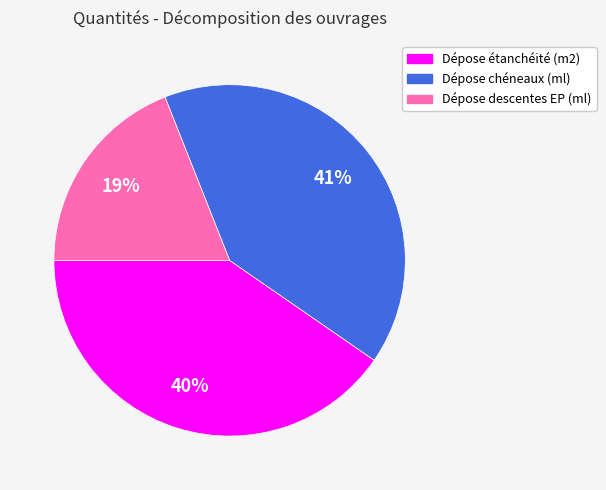

Combined, do Dépose chéneaux (ml) and Dépose descentes EP (ml) account for over 50%?

Yes